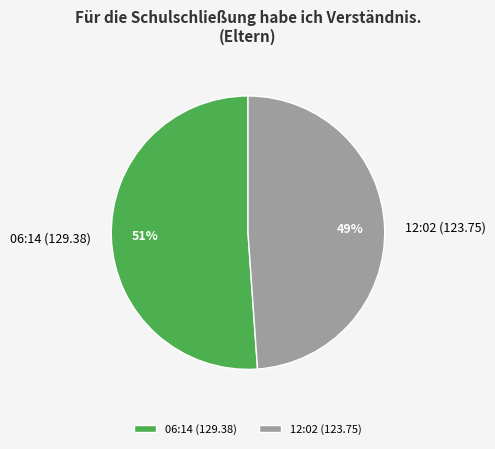

Which slice is the smallest?

12:02 (123.75)